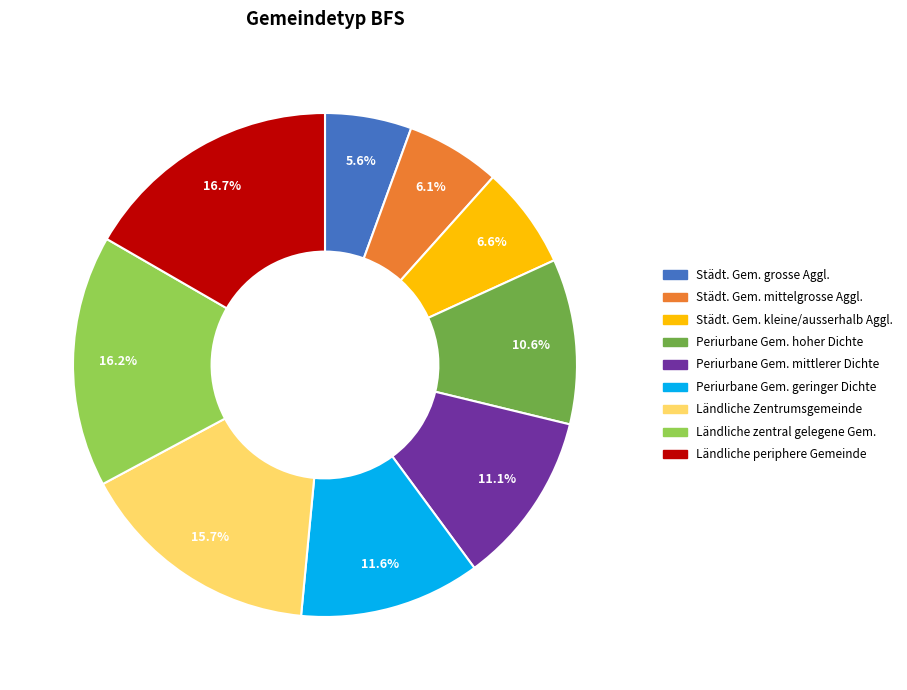

Does any single category account for the majority?

No